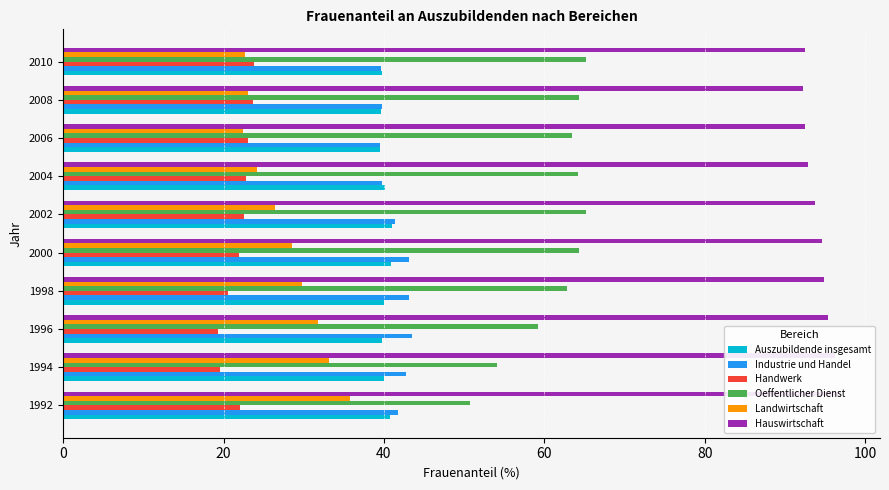

Reading left to right, list all the values displayed in this chart.

Auszubildende insgesamt: 40.8	40.0	39.8	40.0	40.9	41.0	40.1	39.5	39.6	39.8
Industrie und Handel: 41.8	42.7	43.5	43.1	43.1	41.4	39.8	39.5	39.8	39.6
Handwerk: 22.1	19.6	19.3	20.6	21.9	22.6	22.7	23.1	23.7	23.8
Oeffentlicher Dienst: 50.7	54.1	59.2	62.9	64.4	65.3	64.2	63.5	64.3	65.2
Landwirtschaft: 35.7	33.1	31.7	29.7	28.5	26.4	24.1	22.4	23.0	22.7
Hauswirtschaft: 97.0	96.2	95.4	94.9	94.6	93.8	92.8	92.5	92.2	92.5